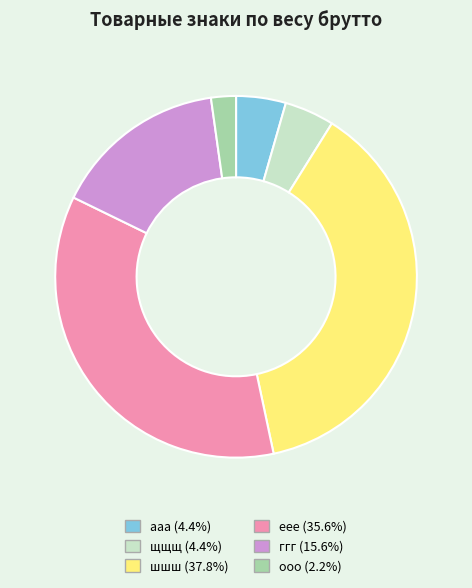

Approximately how many times larger is the value at еее compared to ооо?

16.0